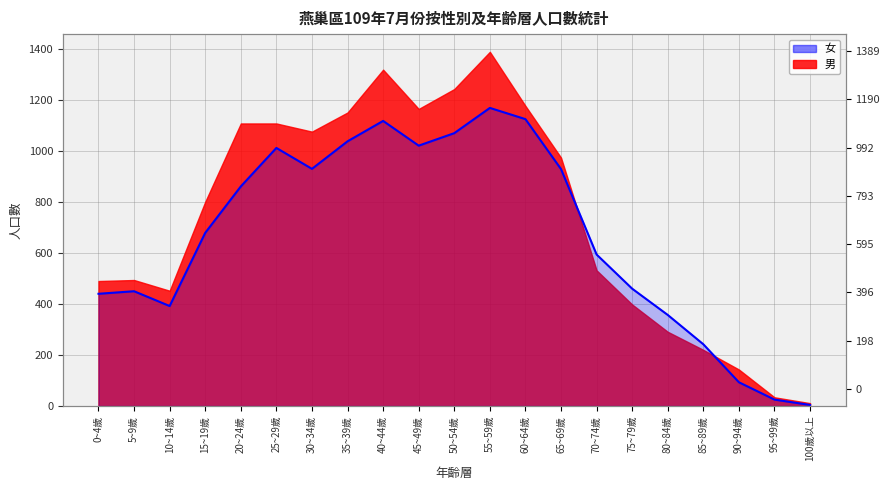

Which label corresponds to the smallest value in the chart?

100歲以上